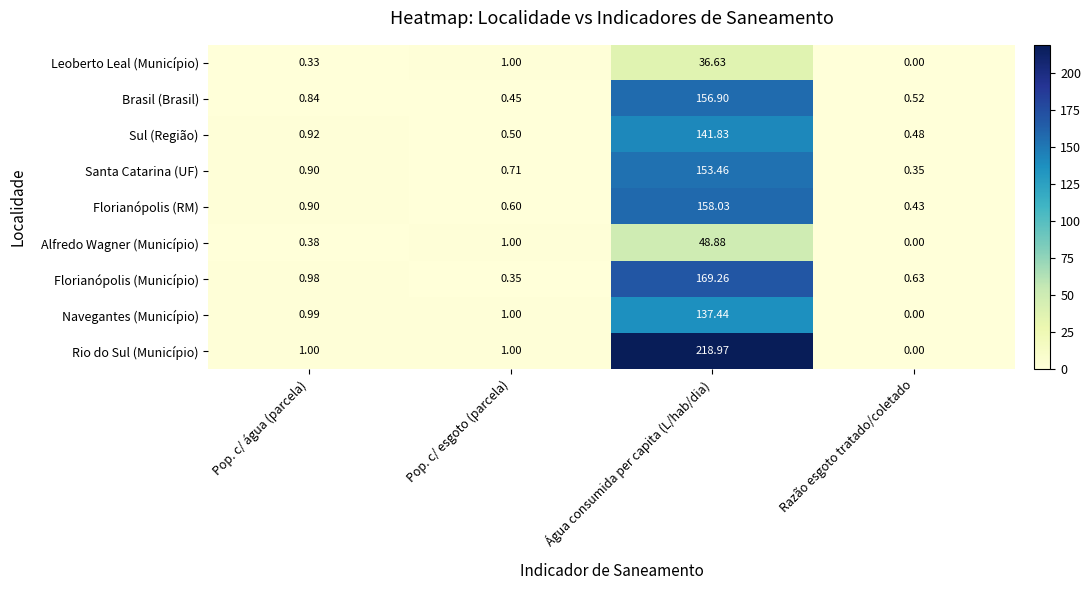

At which category is the sum across all series the highest?

Água consumida per capita (L/hab/dia)